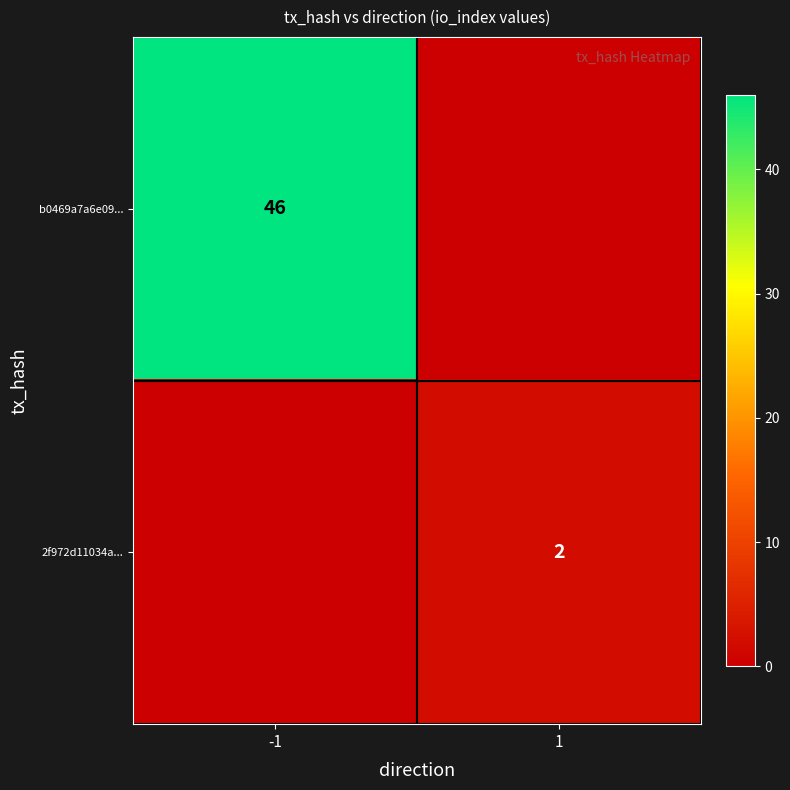

Is the value of 2f972d11034a... at 1 greater than the value of b0469a7a6e09... at -1?

No